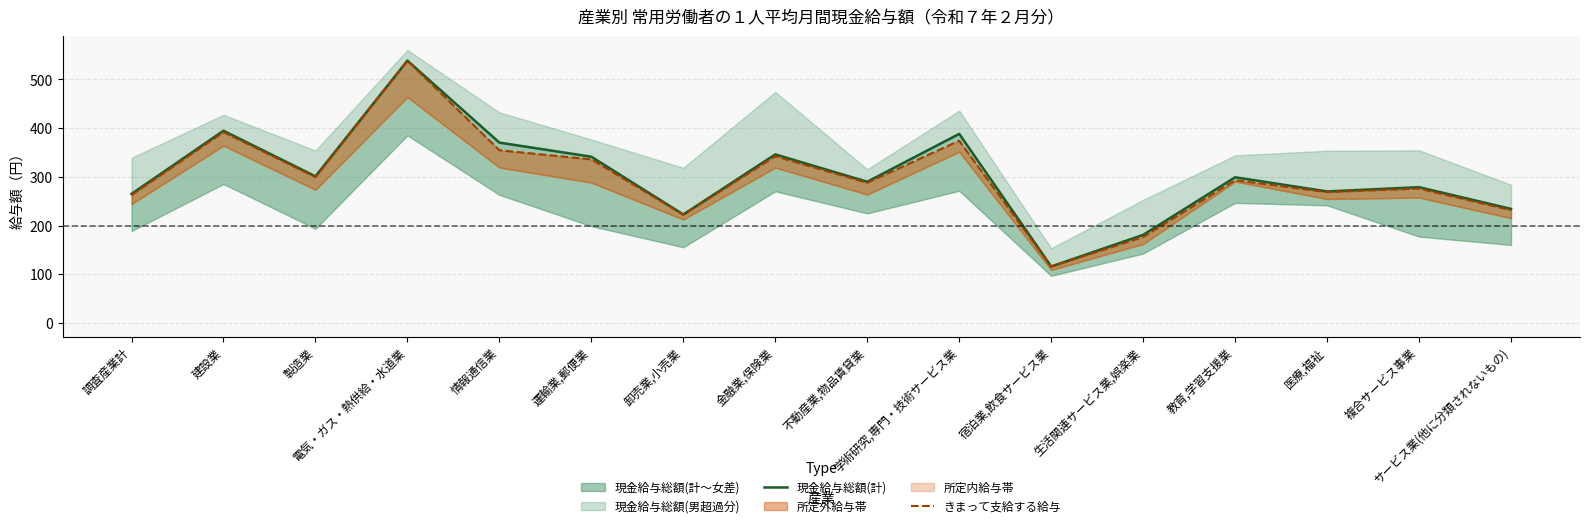

List the series in order of their overall mean, lowest first.

きまって支給する給与, 現金給与総額(計)